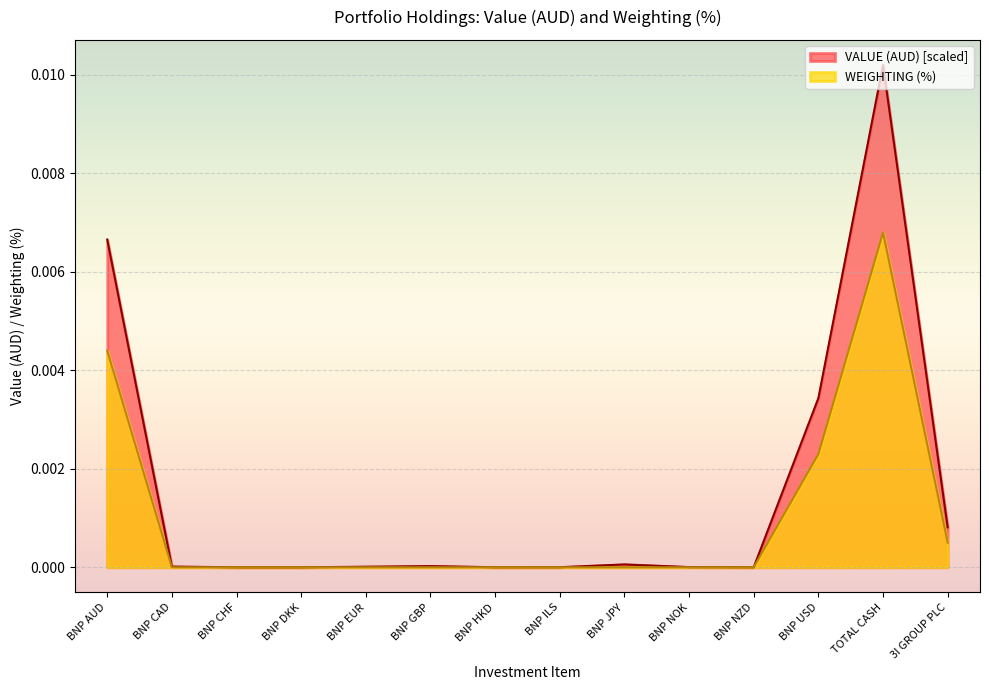

At which label is WEIGHTING (%) closest to 0?

BNP CAD